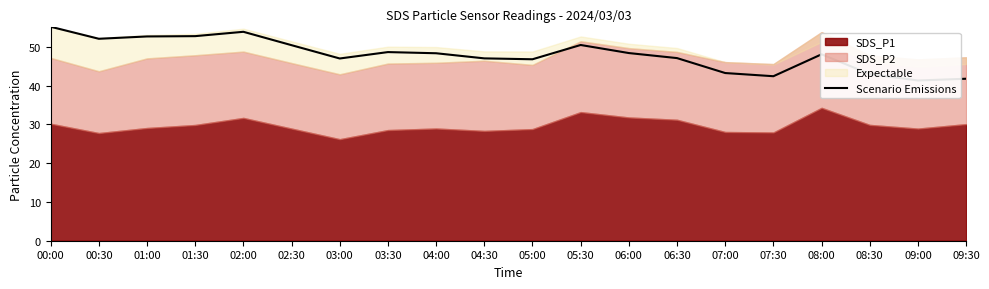

What value does the data have at 00:00?

55.1